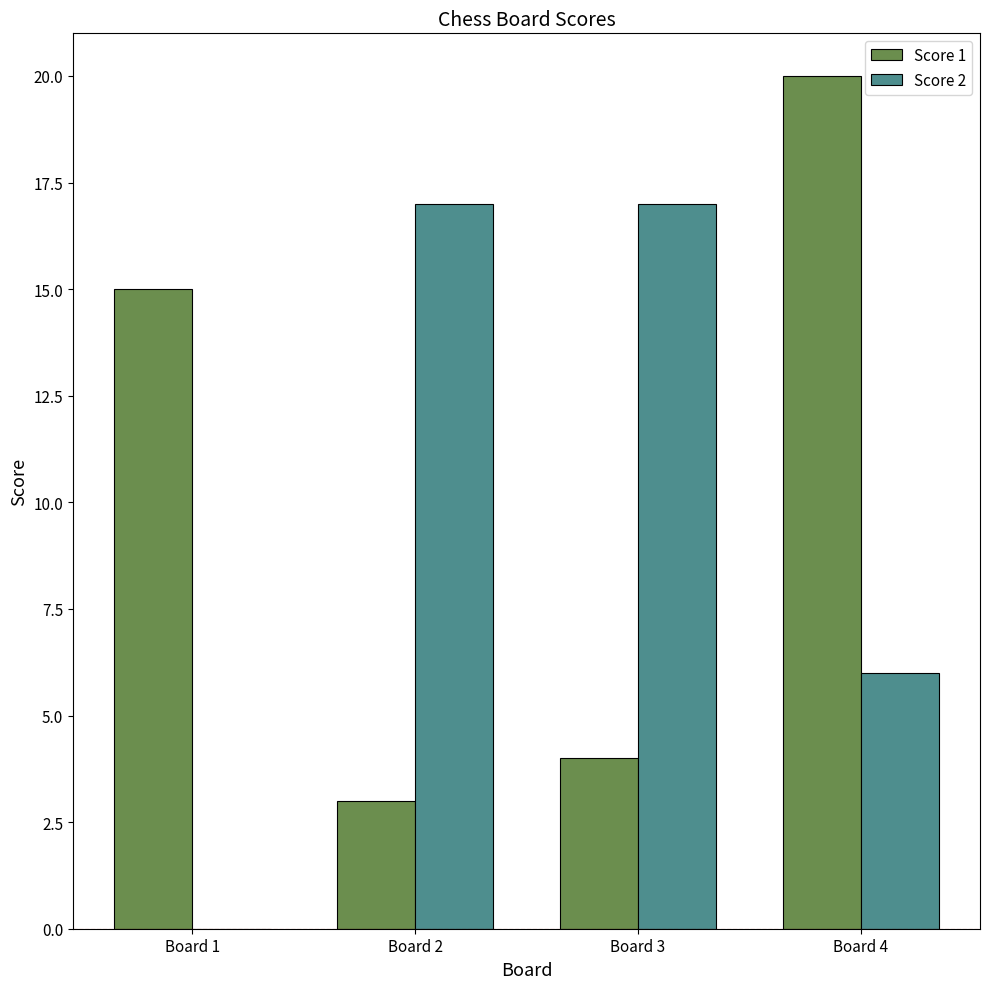

Reading left to right, extract all data points from this chart.

Score 1: 15	3	4	20
Score 2: 0	17	17	6